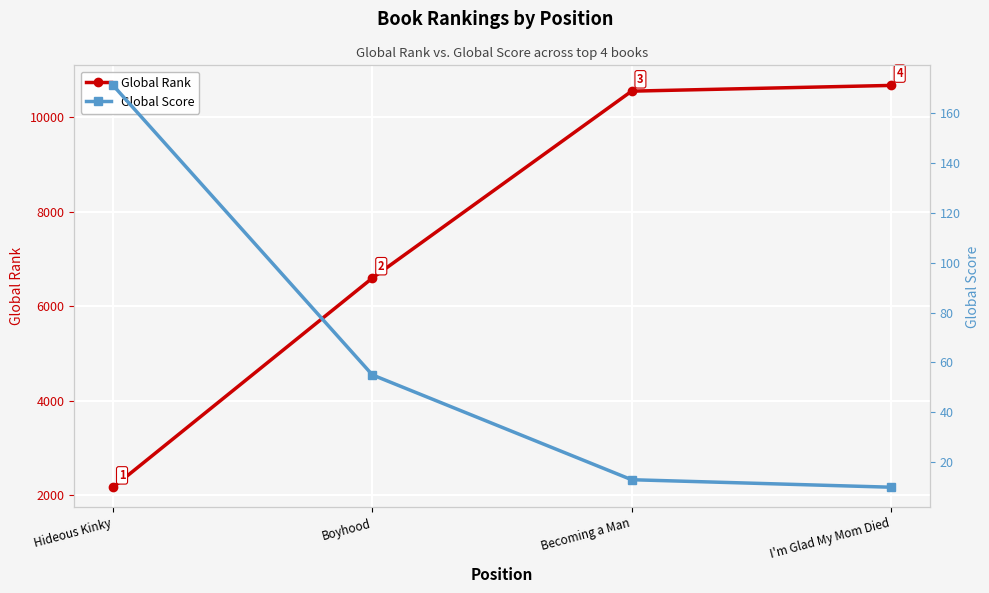

True or false: Global Score and Global Rank cross at least once.

False